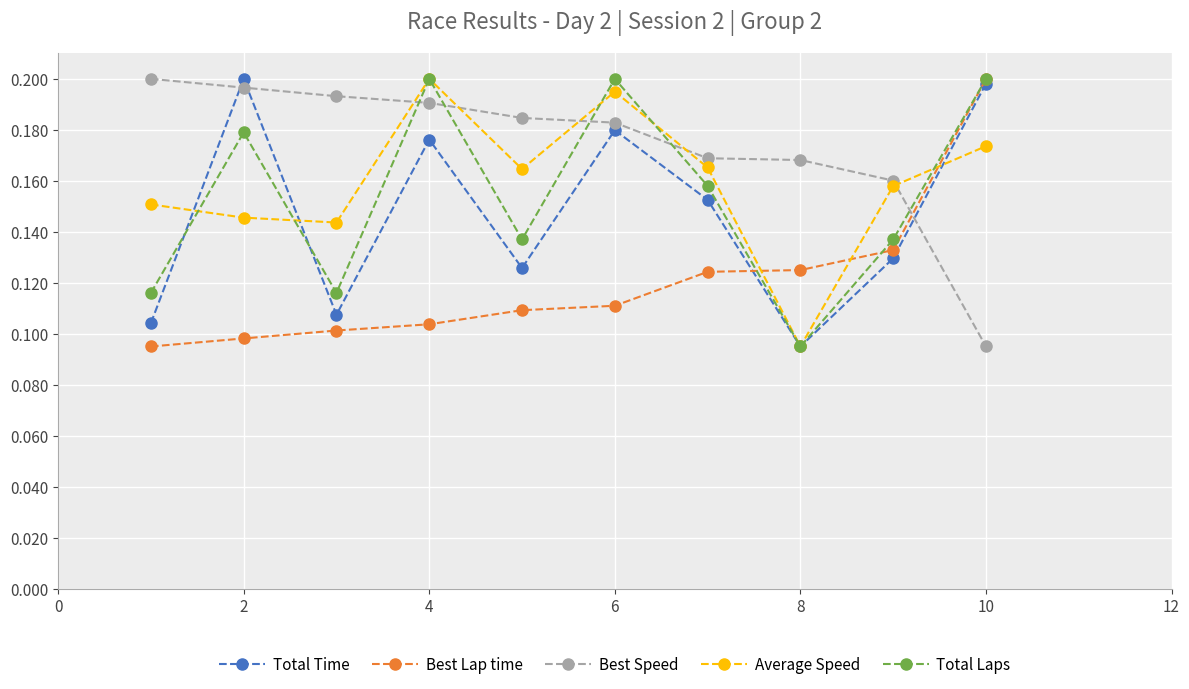

How many interior local valleys does the Total Time series have?

3